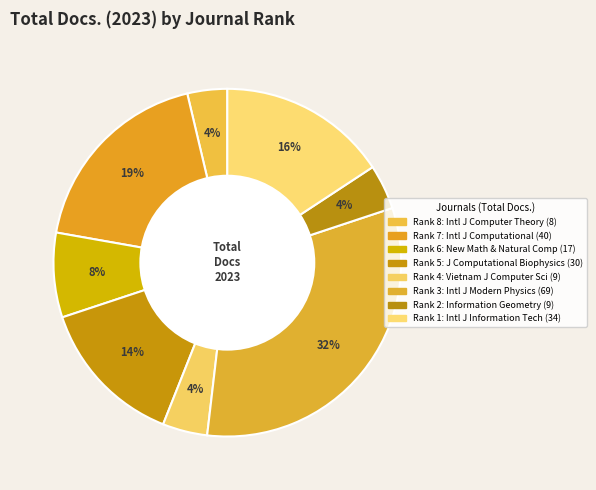

Which category has the biggest portion of the pie?

Rank 3